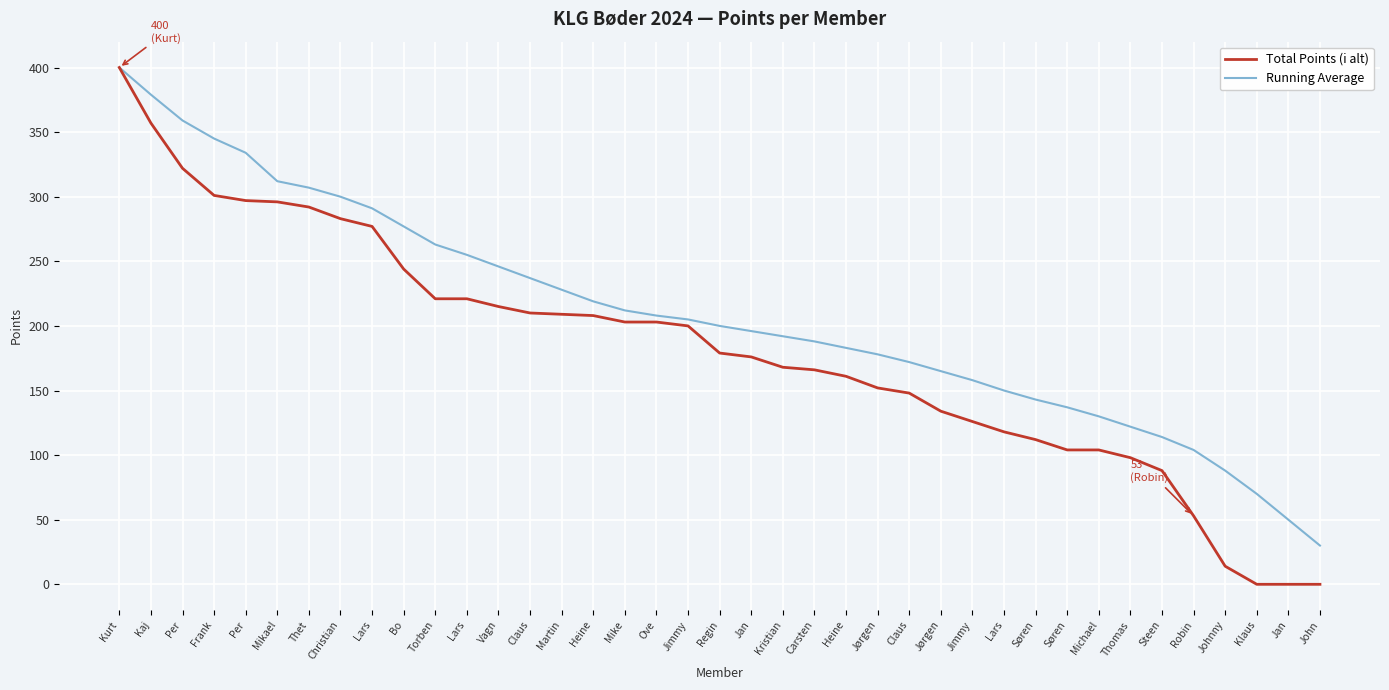

At how many categories does at least one series exceed 277?

9